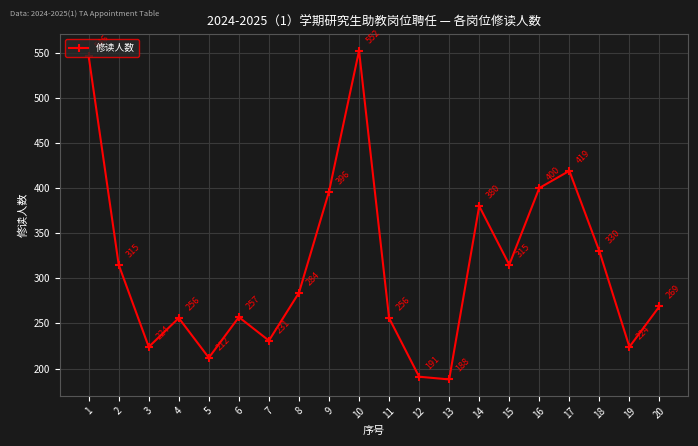

Reading left to right, what are all the values shown in this chart?

1=546	2=315	3=224	4=256	5=212	6=257	7=231	8=284	9=396	10=552	11=256	12=191	13=188	14=380	15=315	16=400	17=419	18=330	19=224	20=269